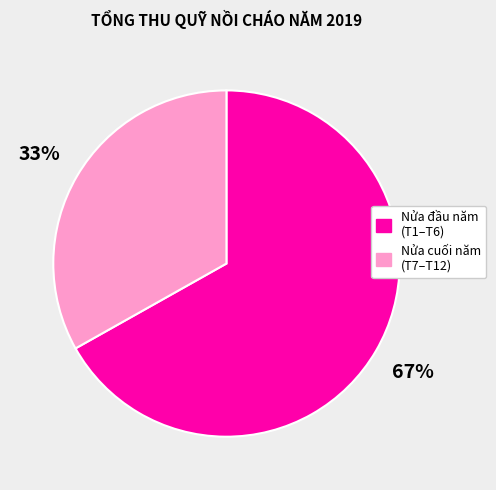

To the nearest percent, what is the difference between the largest and smallest slice percentages?

34%